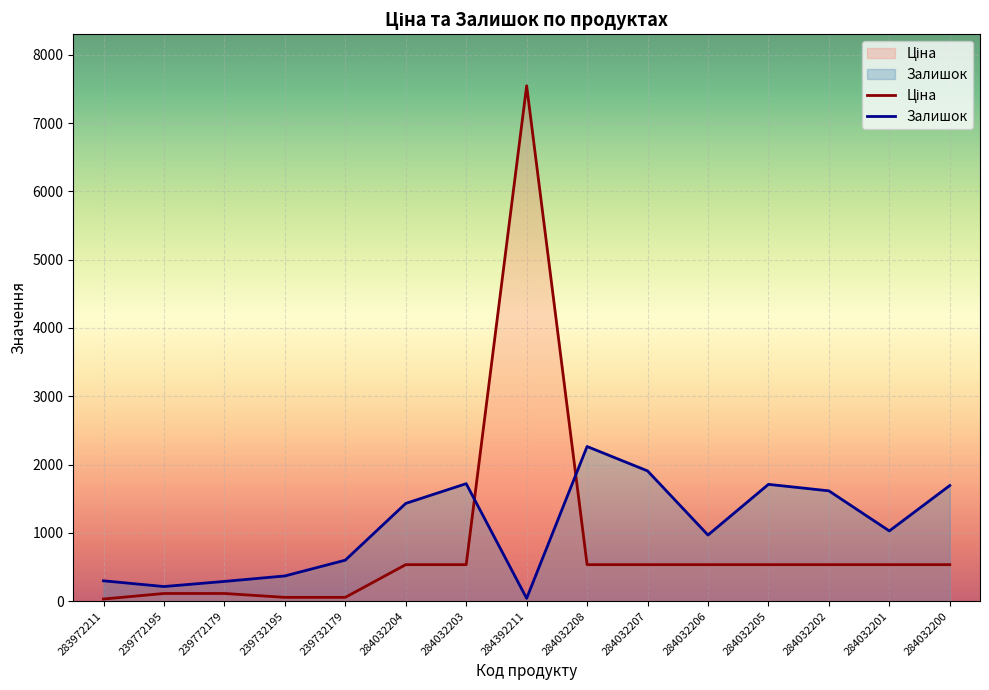

Where do Ціна and Залишок first cross each other?

284032203 and 284392211